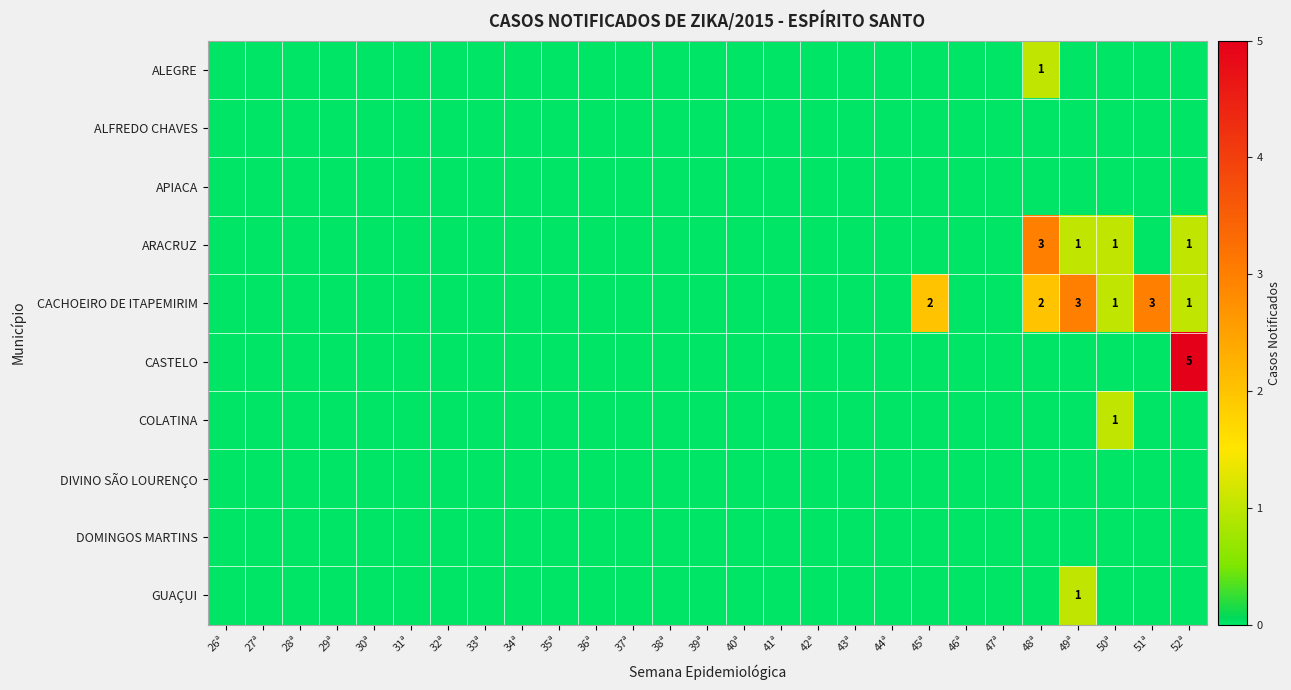

At which label does ALFREDO CHAVES reach its peak?

26ª